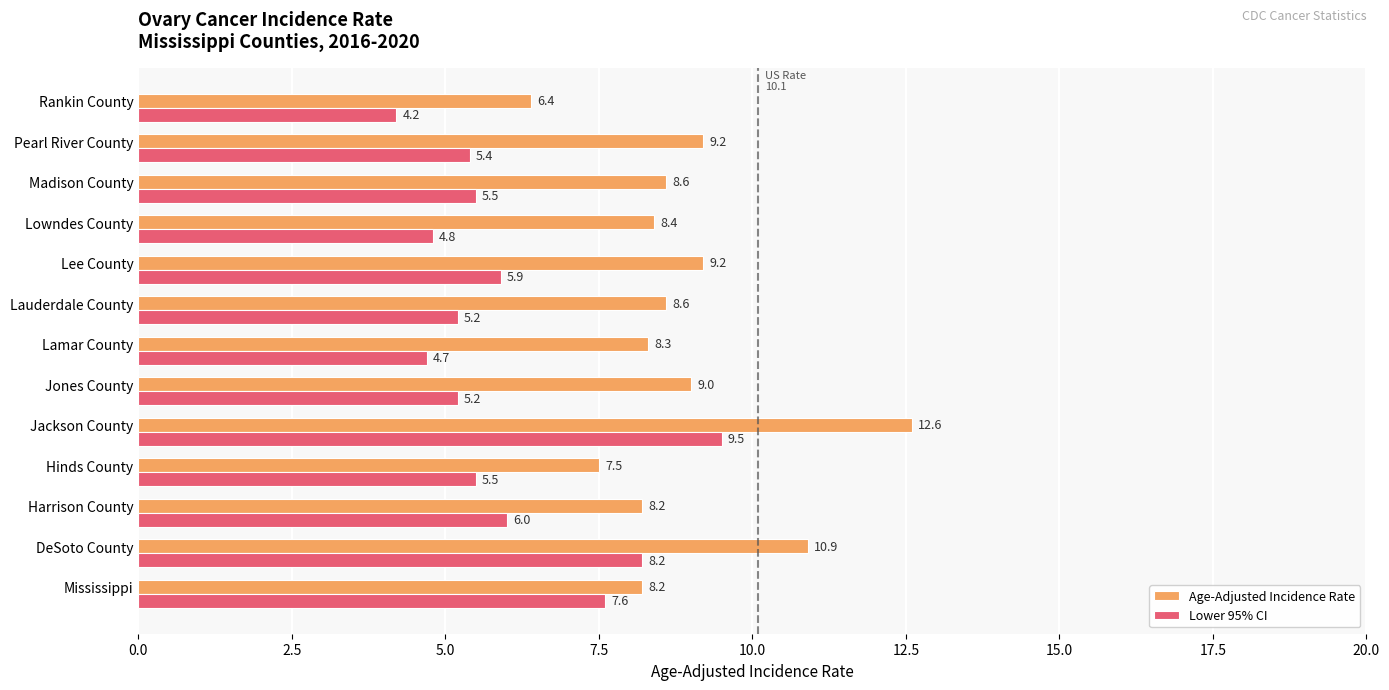

What are all the series names shown in the legend?

Age-Adjusted Incidence Rate, Lower 95% CI